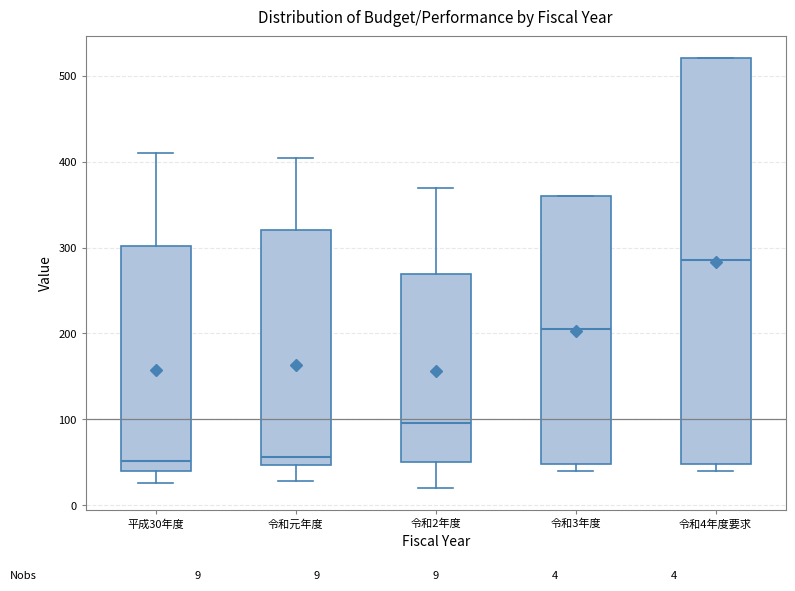

Comparing the boxes themselves (not the whiskers), which one is the tallest?

令和4年度要求